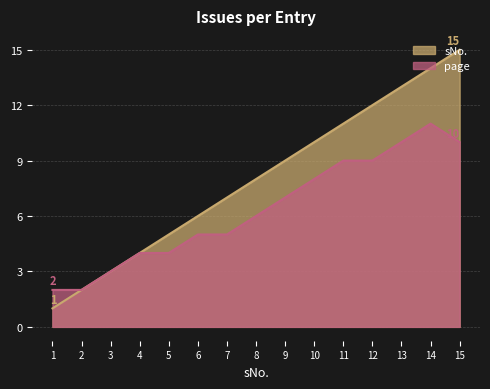

Which series has the largest total across all categories?

sNo.